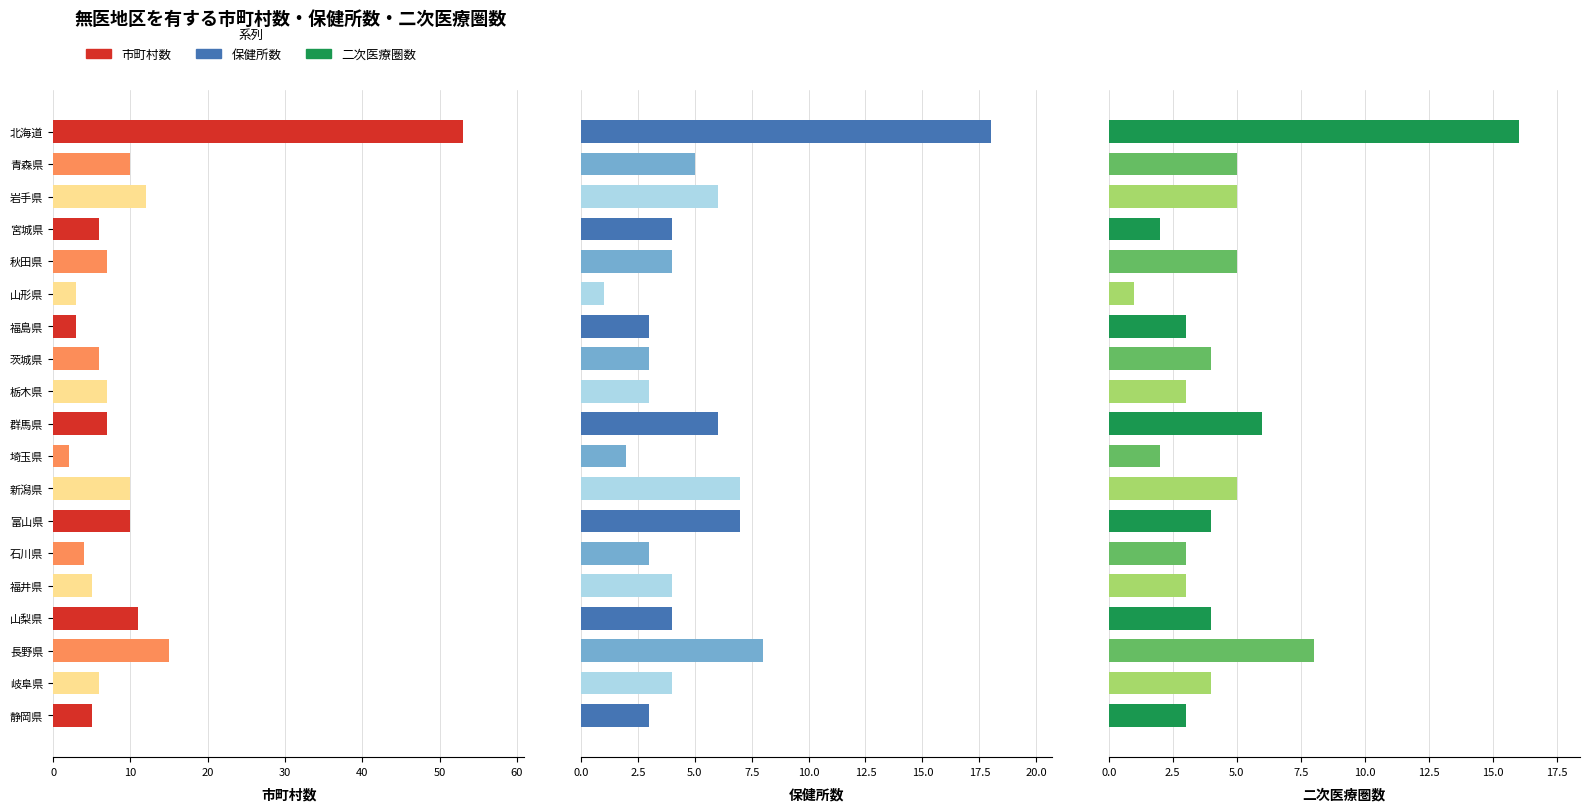

True or false: 保健所数 has a value of 8 at 長野県.

True